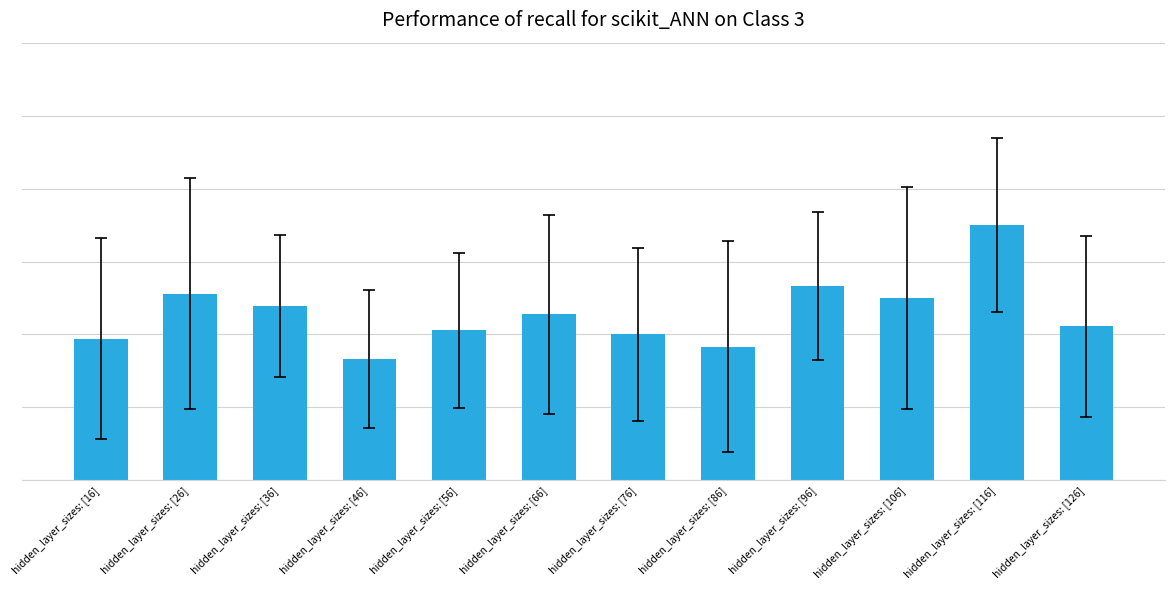

Are the bars horizontal?

No